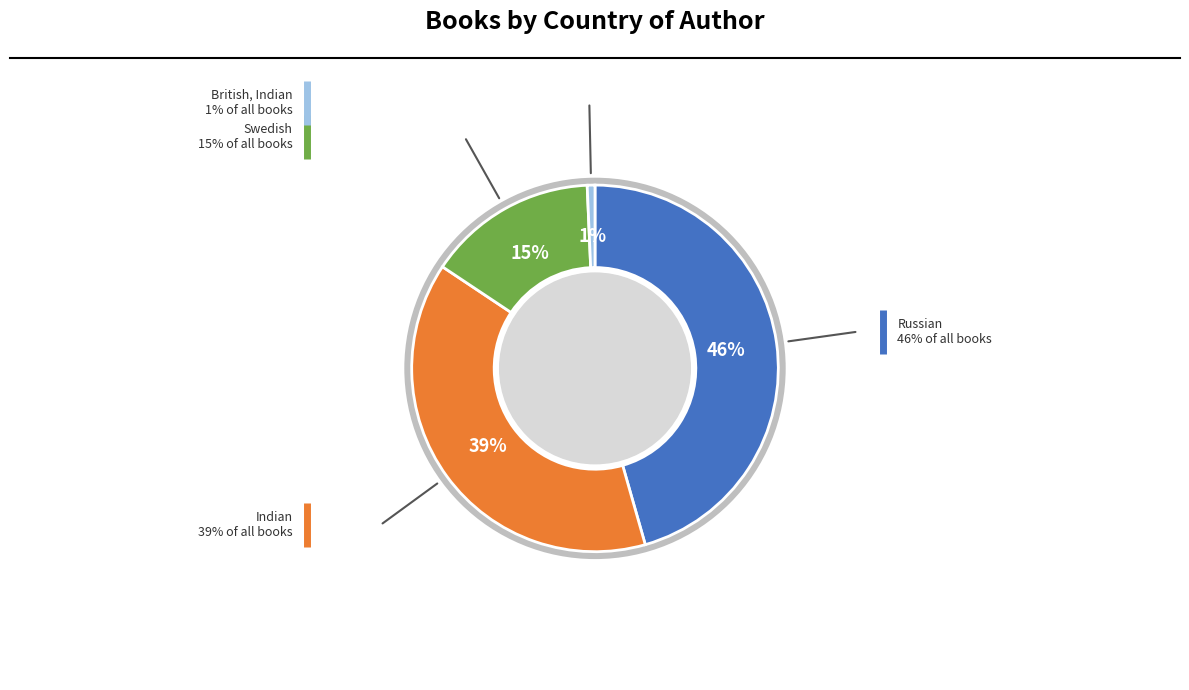

Is there a majority slice in this chart?

No